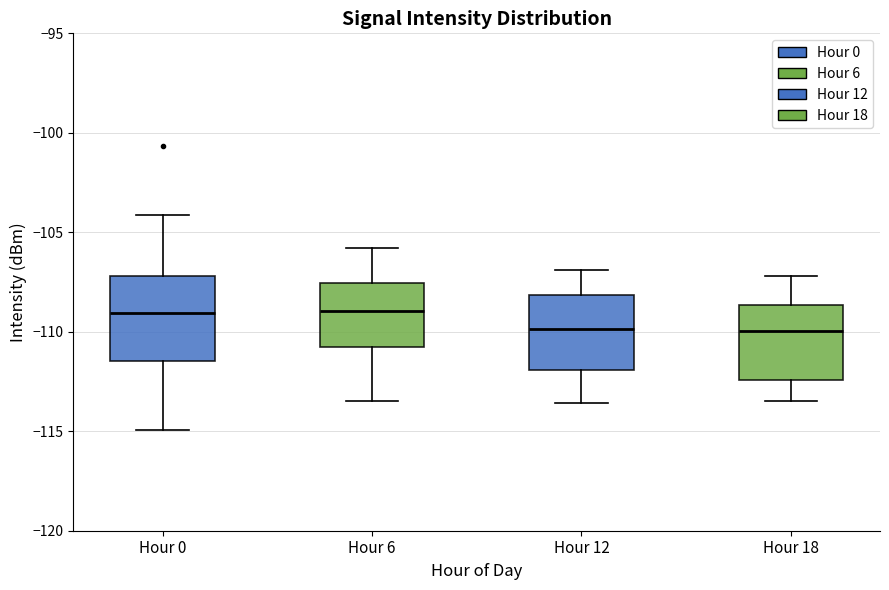

Reading left to right, transcribe this box plot: for each box, give where its median line is, the range the box spans, and where its two whiskers end, as read against the y-axis. The values are not printed on the chart, so give them approximately, as read against the axis.

Hour 0: median -109.0, box -111.5 to -107.0, whiskers -115.0 to -104.0
Hour 6: median -109.0, box -110.5 to -107.5, whiskers -113.5 to -106.0
Hour 12: median -110.0, box -112.0 to -108.0, whiskers -113.5 to -107.0
Hour 18: median -110.0, box -112.5 to -108.5, whiskers -113.5 to -107.0